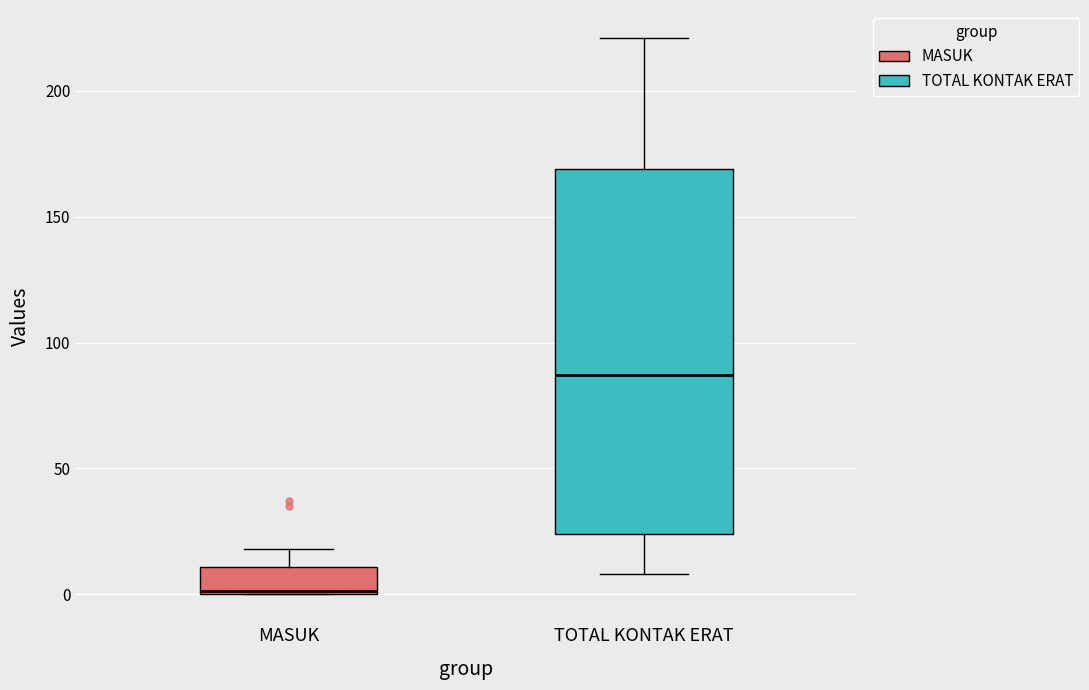

Which box is the tallest, from its lower edge to its upper edge?

TOTAL KONTAK ERAT